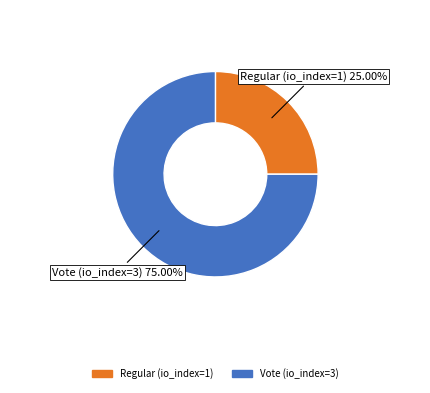

To the nearest percent, what portion does Regular (io_index=1) represent?

25%